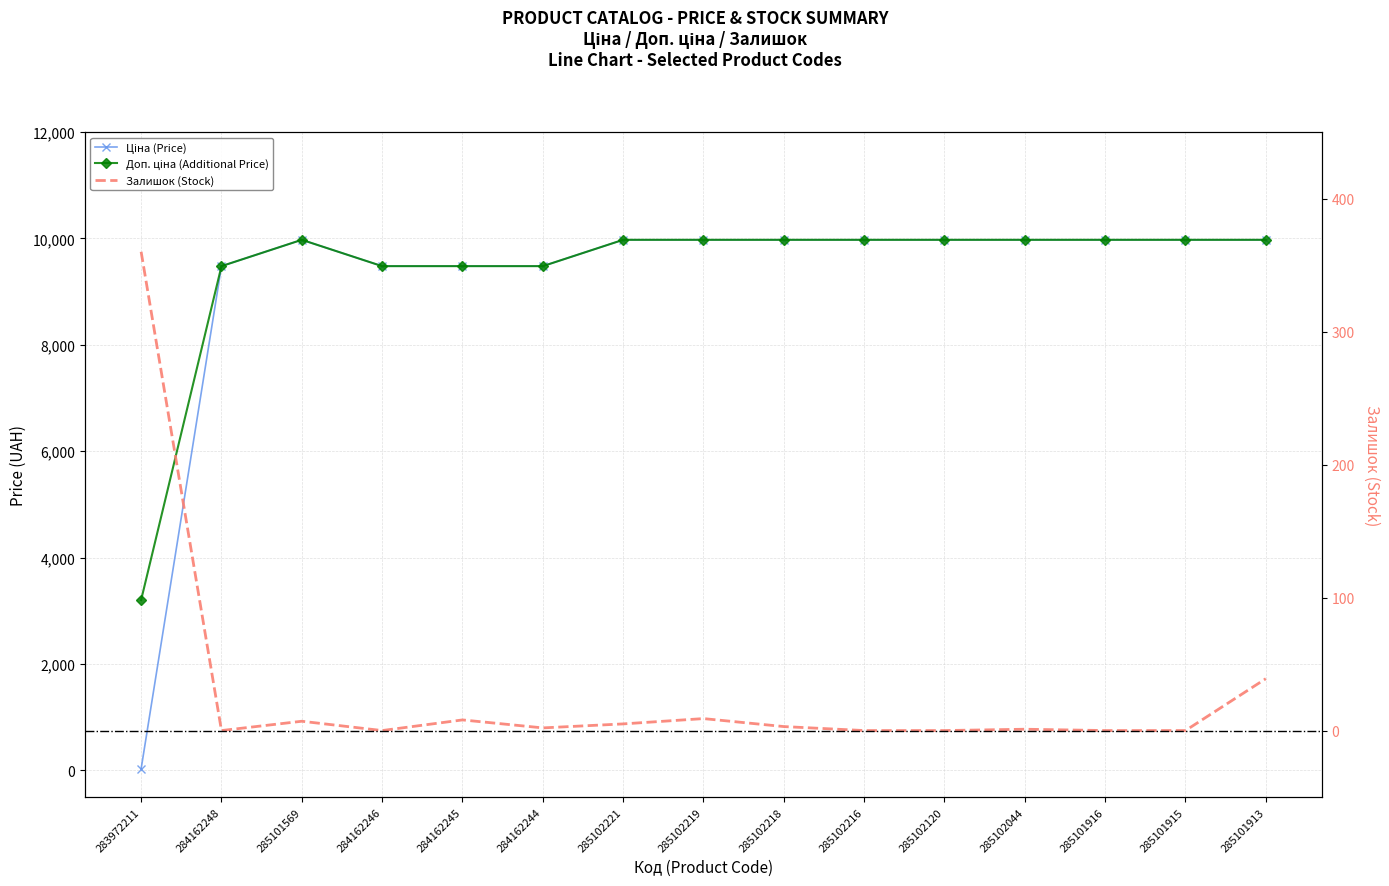

How many values in the Доп. ціна series are below 9974?

5